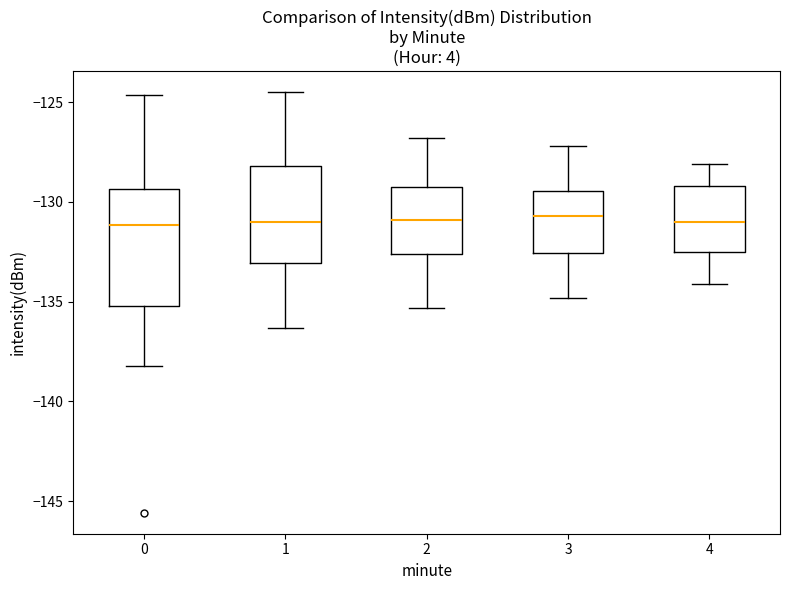

Reading left to right, transcribe this box plot: for each box, give where its median line is, the range the box spans, and where its two whiskers end, as read against the y-axis. The values are not printed on the chart, so give them approximately, as read against the axis.

0: median -131.0, box -135.0 to -129.5, whiskers -138.0 to -124.5
1: median -131.0, box -133.0 to -128.0, whiskers -136.5 to -124.5
2: median -131.0, box -132.5 to -129.0, whiskers -135.5 to -127.0
3: median -130.5, box -132.5 to -129.5, whiskers -135.0 to -127.0
4: median -131.0, box -132.5 to -129.0, whiskers -134.0 to -128.0